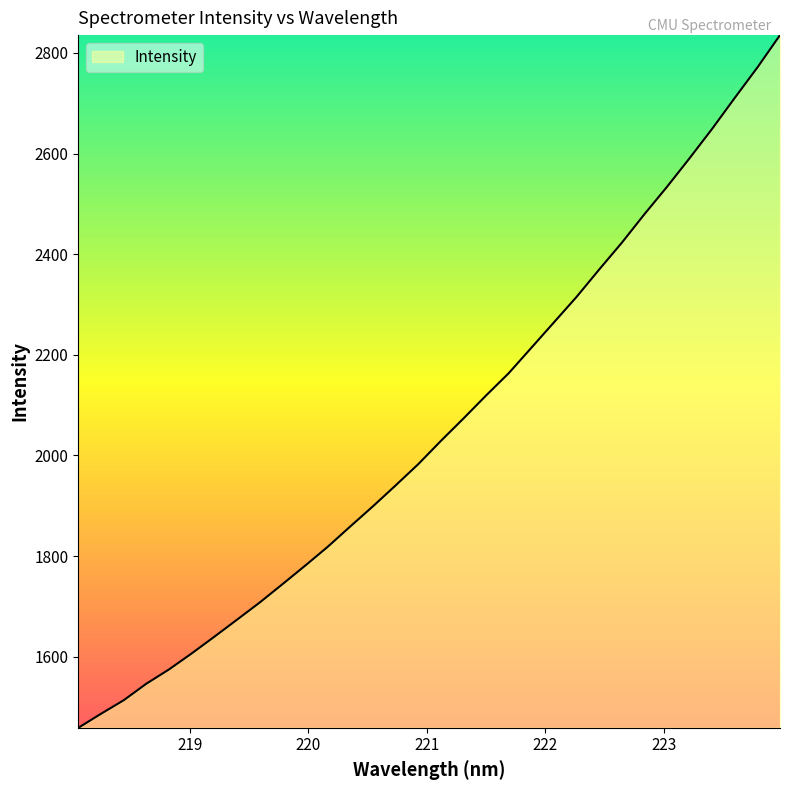

What is the smallest value displayed?

1458.7